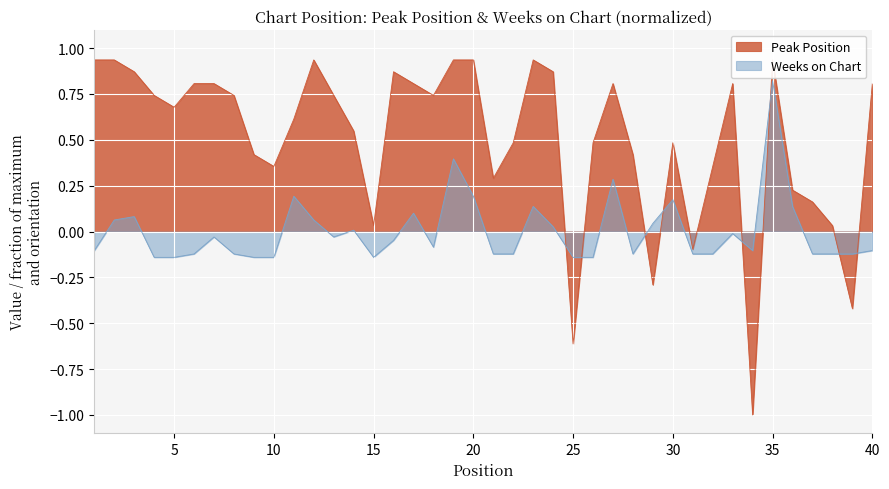

How many data points in Weeks on Chart are less than 0?

25